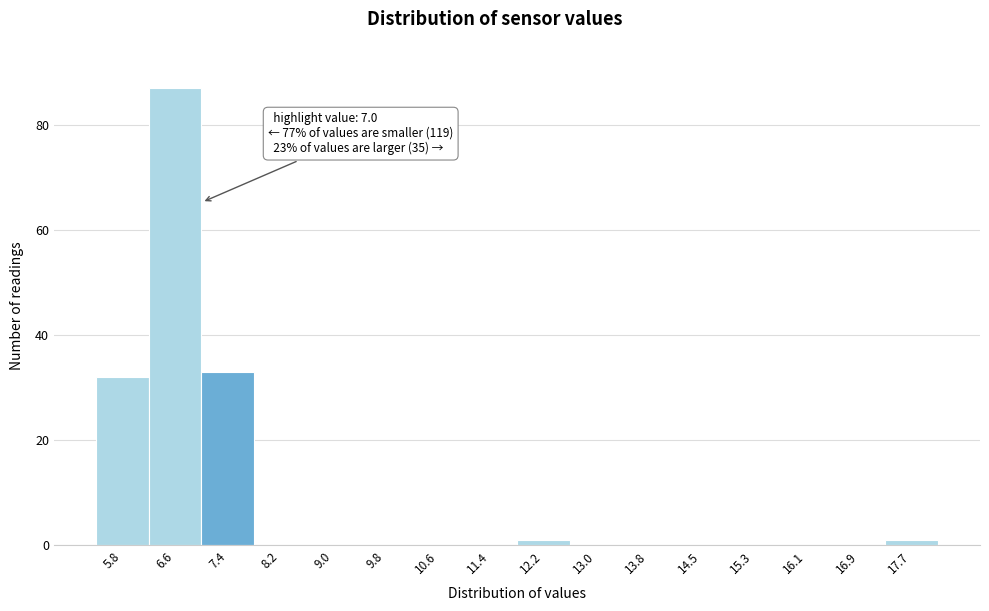

Over which range of the x-axis is the bar tallest?

6.2 to 7.0